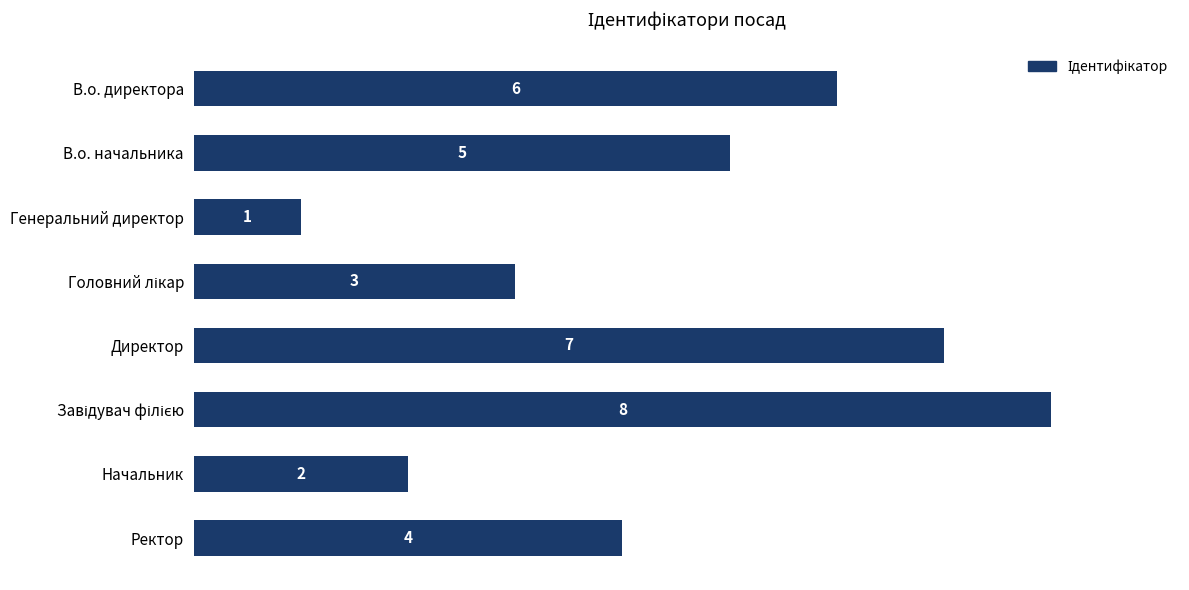

What is the difference between the values at Ректор and Директор?

3